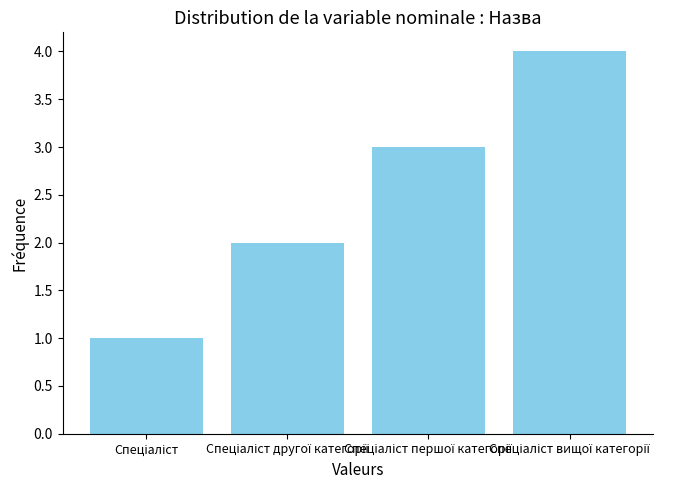

What is the difference between the maximum and minimum values?

3